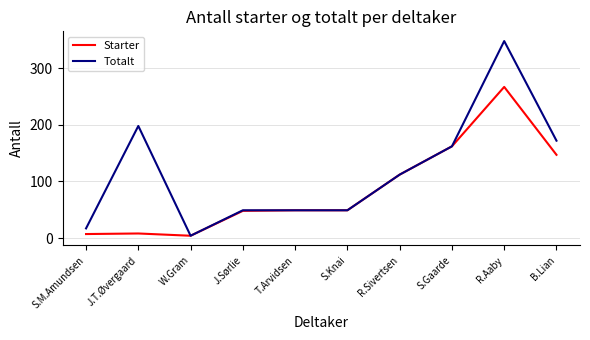

Is it true that Starter equals 167 at R.Sivertsen?

False